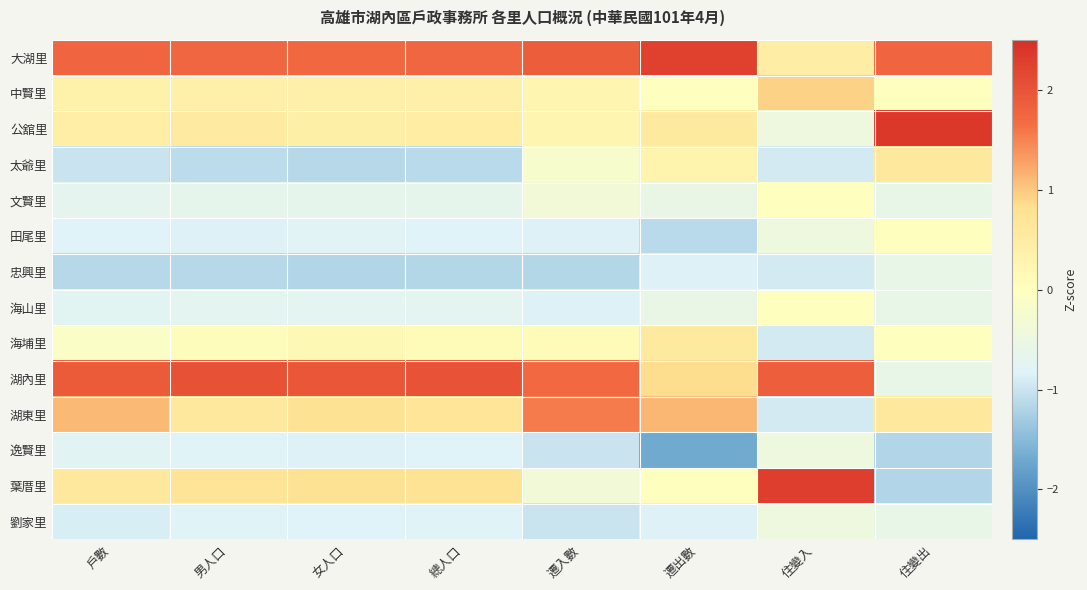

How many distinct data groups are displayed?

14